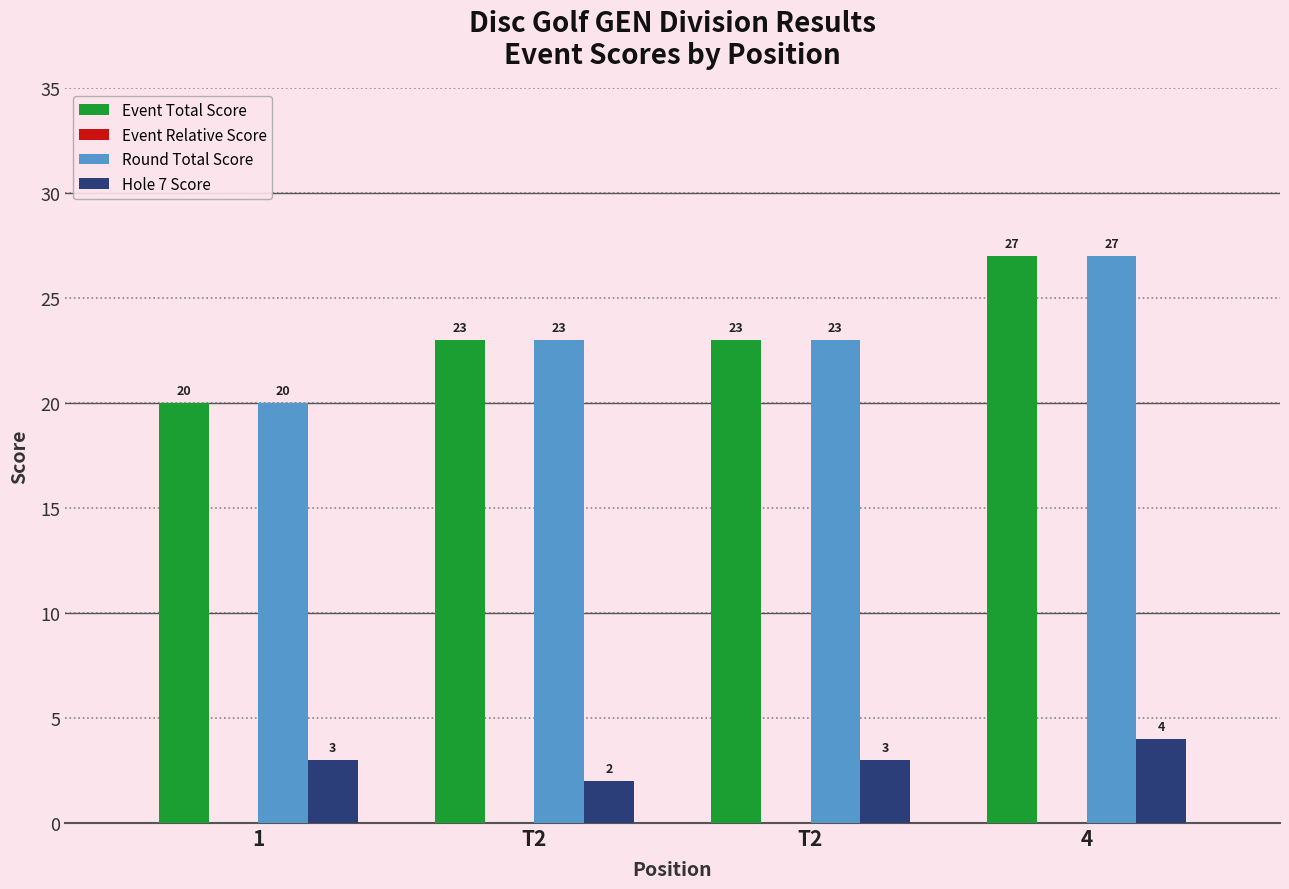

The value of Round Total Score at 4 is 43. True or false?

False